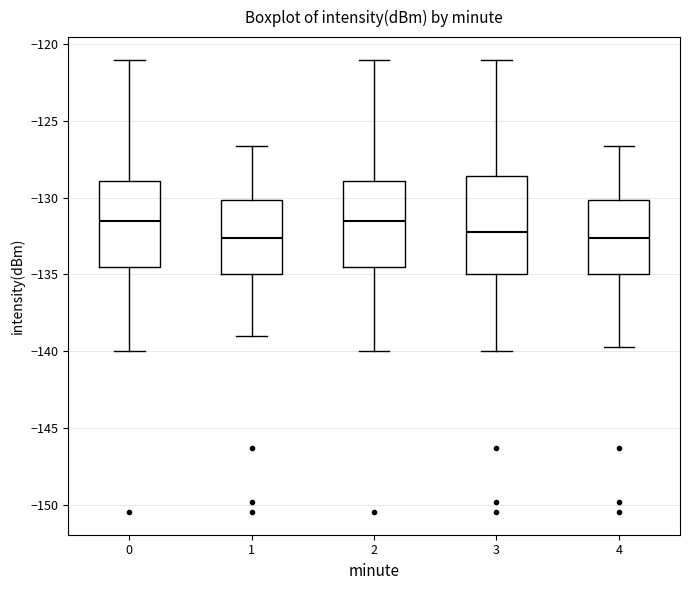

Reading left to right, transcribe this box plot: for each box, give where its median line is, the range the box spans, and where its two whiskers end, as read against the y-axis. The values are not printed on the chart, so give them approximately, as read against the axis.

0: median -131.5, box -134.5 to -129.0, whiskers -140.0 to -121.0
1: median -132.5, box -135.0 to -130.0, whiskers -139.0 to -126.5
2: median -131.5, box -134.5 to -129.0, whiskers -140.0 to -121.0
3: median -132.5, box -135.0 to -128.5, whiskers -140.0 to -121.0
4: median -132.5, box -135.0 to -130.0, whiskers -140.0 to -126.5